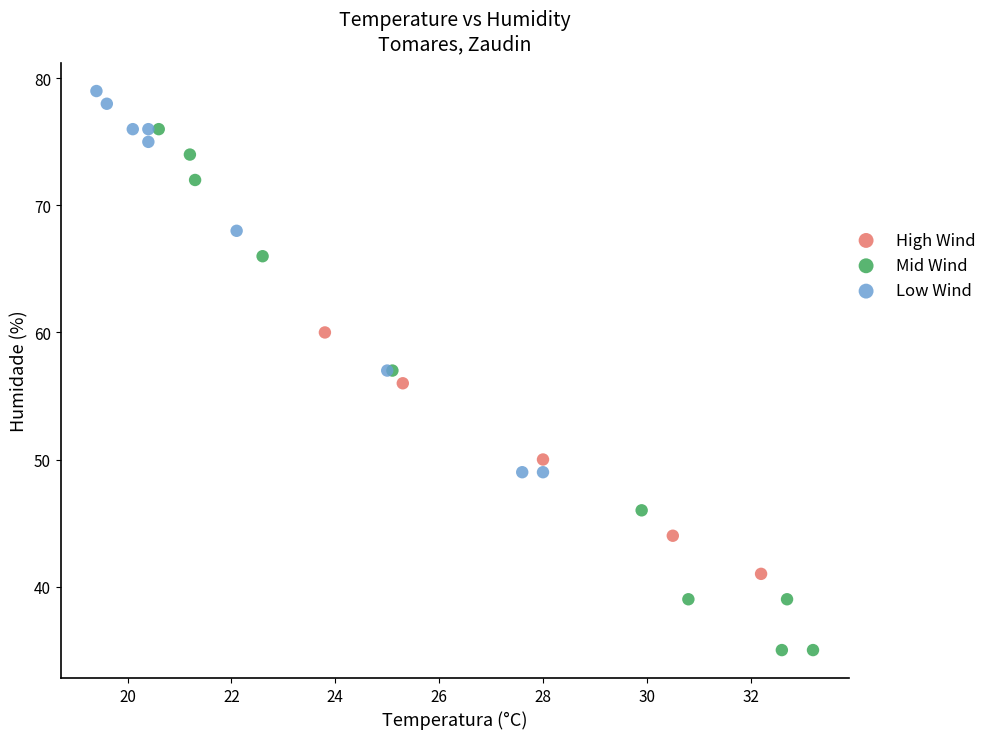

Which series has the largest Y range (max minus min)?

Mid Wind